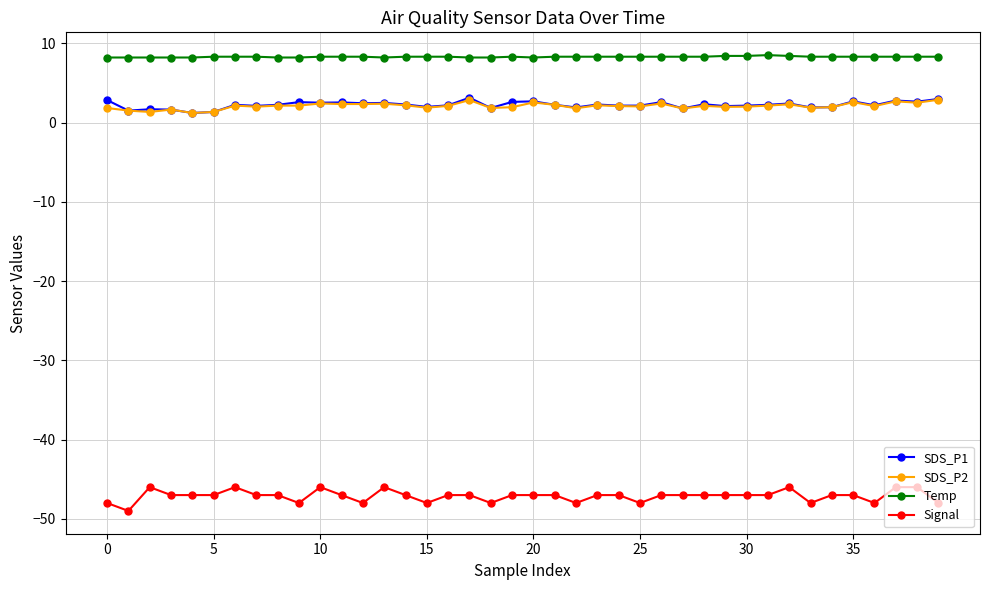

Which series has the largest total across all categories?

Temp